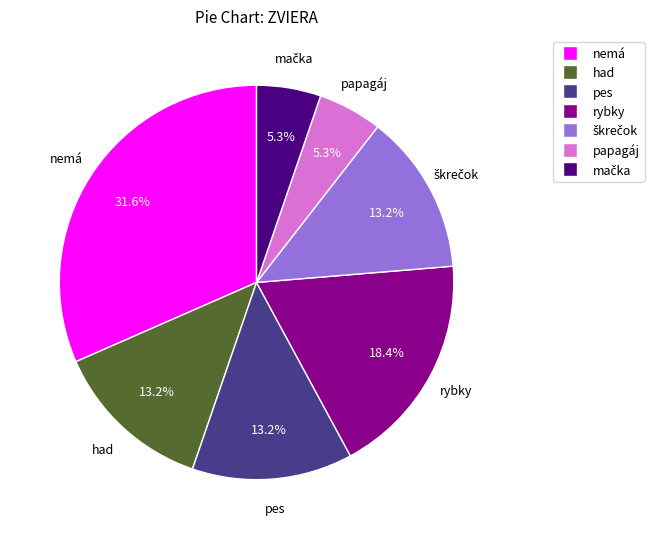

To the nearest percent, what percentage of the pie is pes?

13%